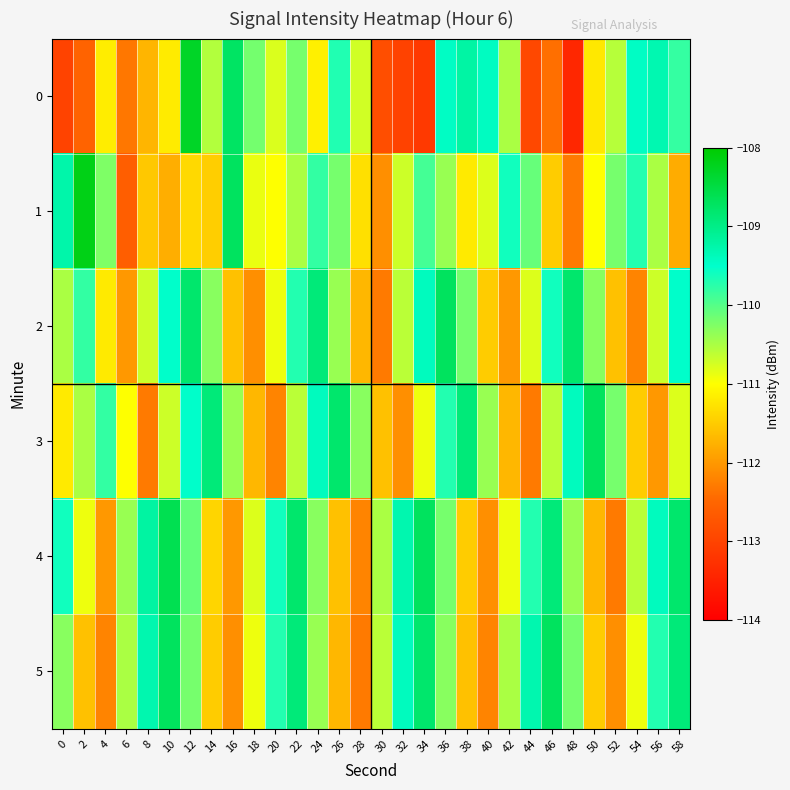

At which category is the sum across all series the highest?

12